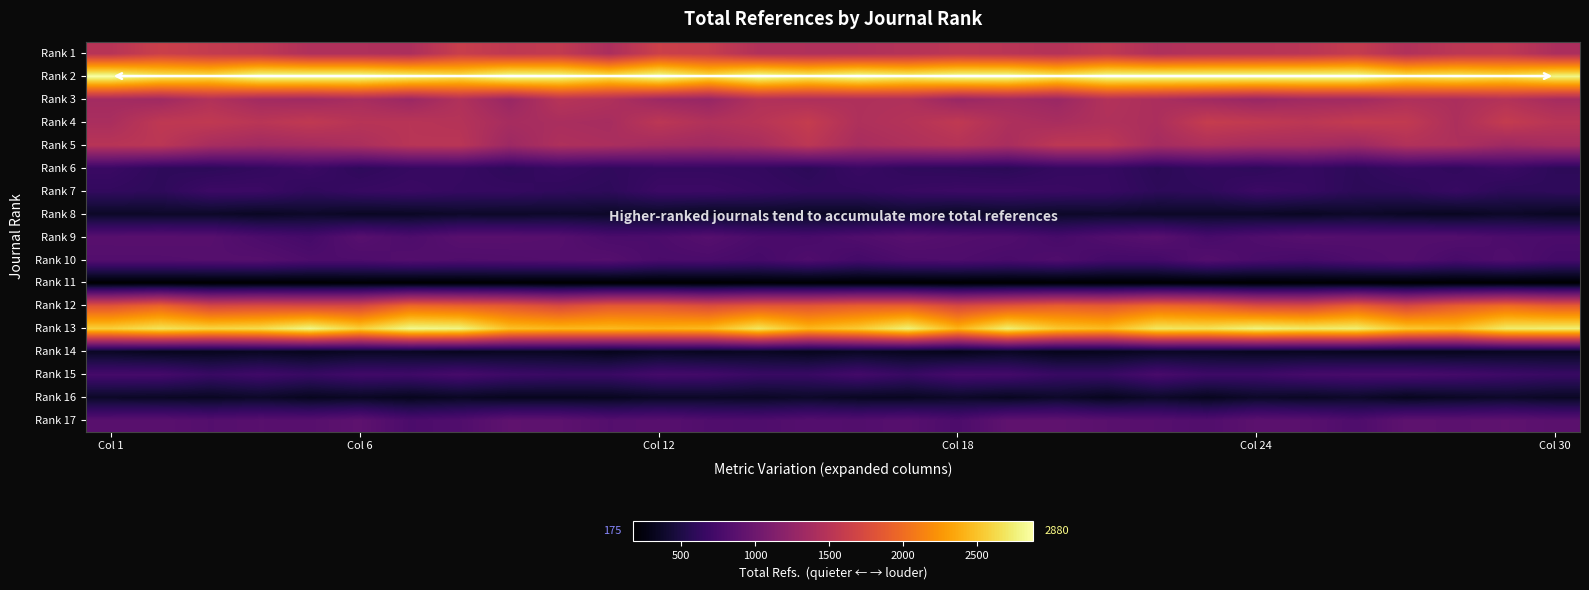

Rank the series by their maximum value, from highest to lowest.

Rank 2, Rank 13, Rank 12, Rank 1, Rank 4, Rank 5, Rank 3, Rank 17, Rank 9, Rank 10, Rank 15, Rank 7, Rank 6, Rank 8, Rank 16, Rank 14, Rank 11